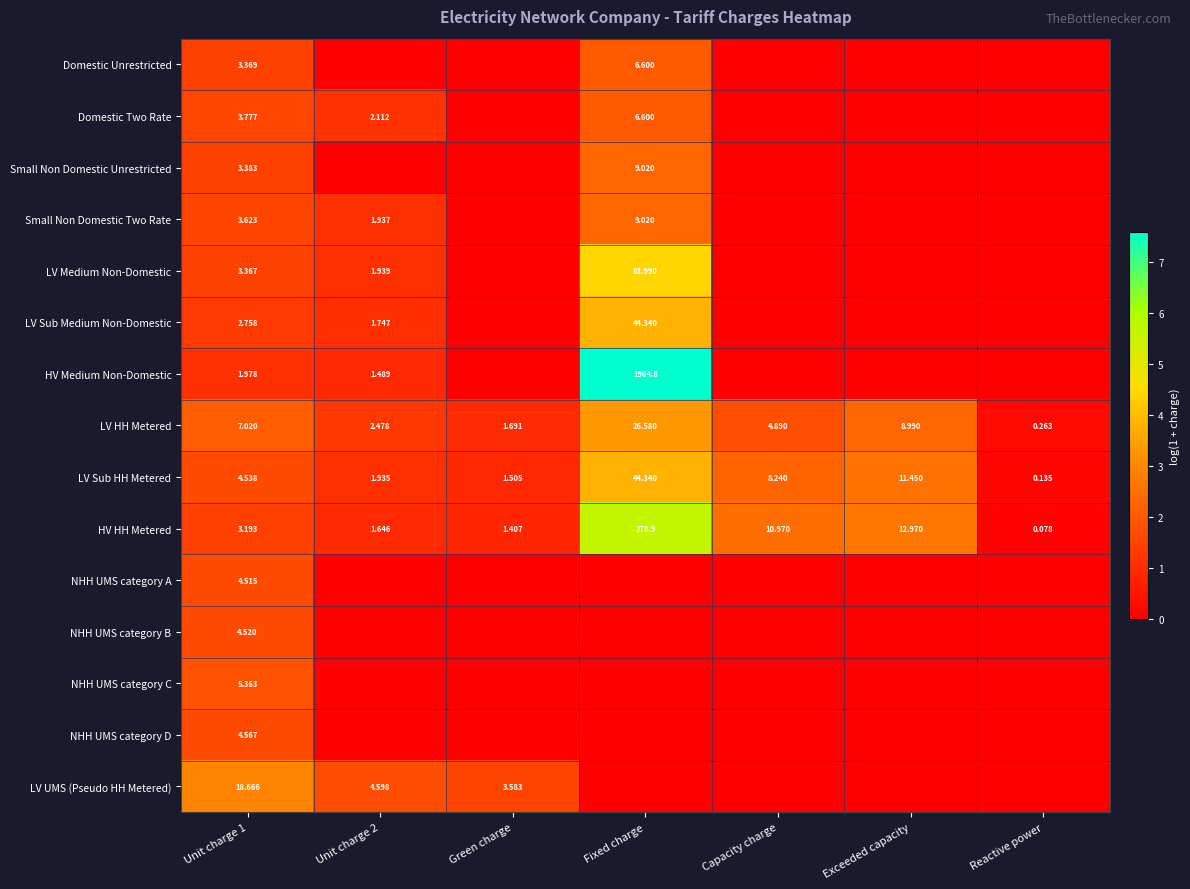

Which category has the lowest value in the HV HH Metered series?

Reactive power